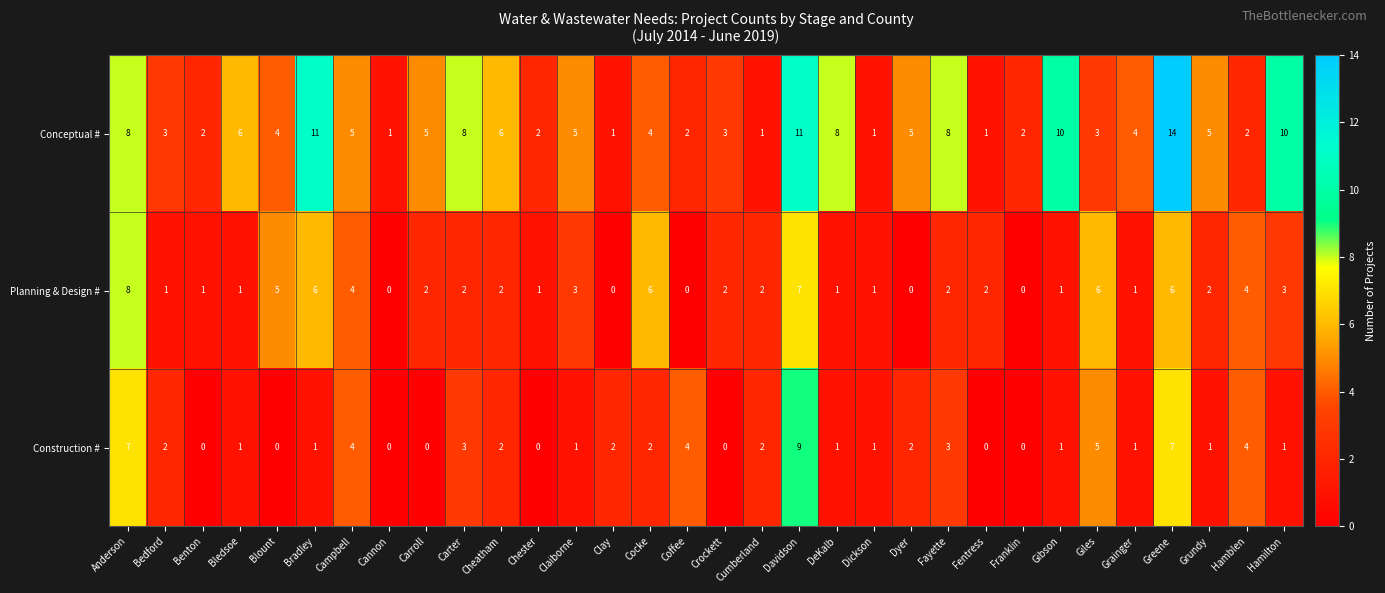

Is it true that Conceptual # equals 10 at Gibson?

True